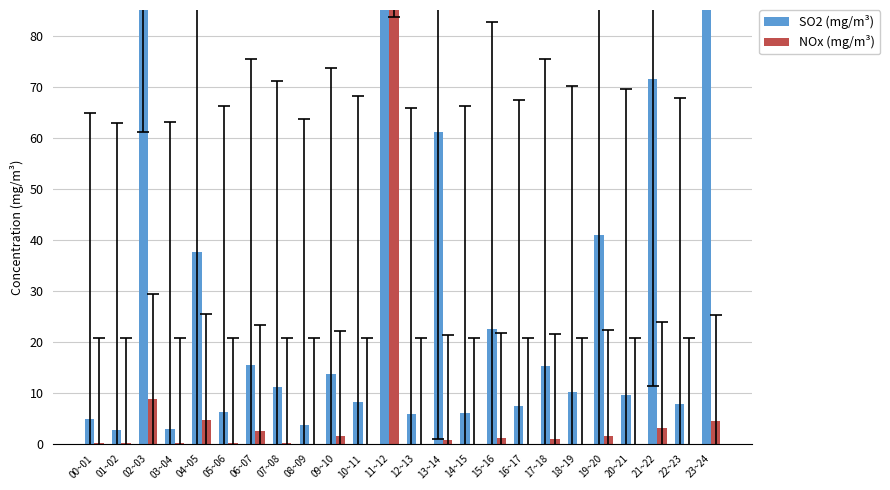

How many bars are there in total?

48